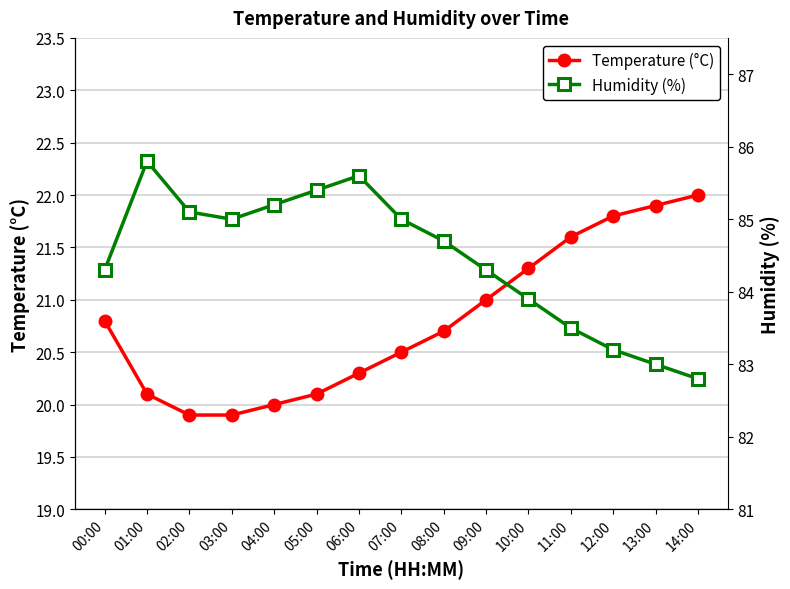

How many data points does each series have?

15